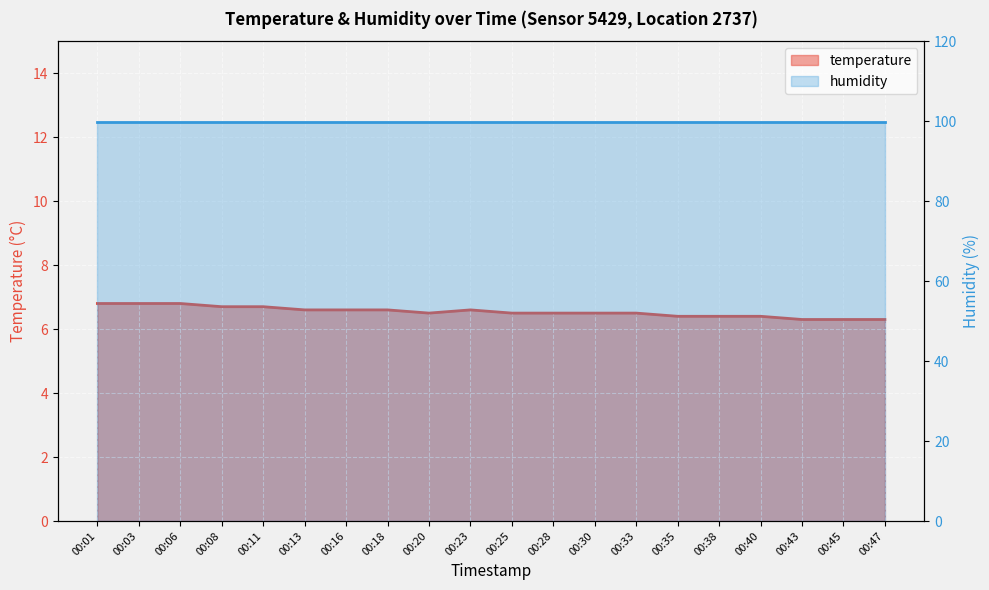

What is the change in value from 00:28 to 00:38?

-0.1